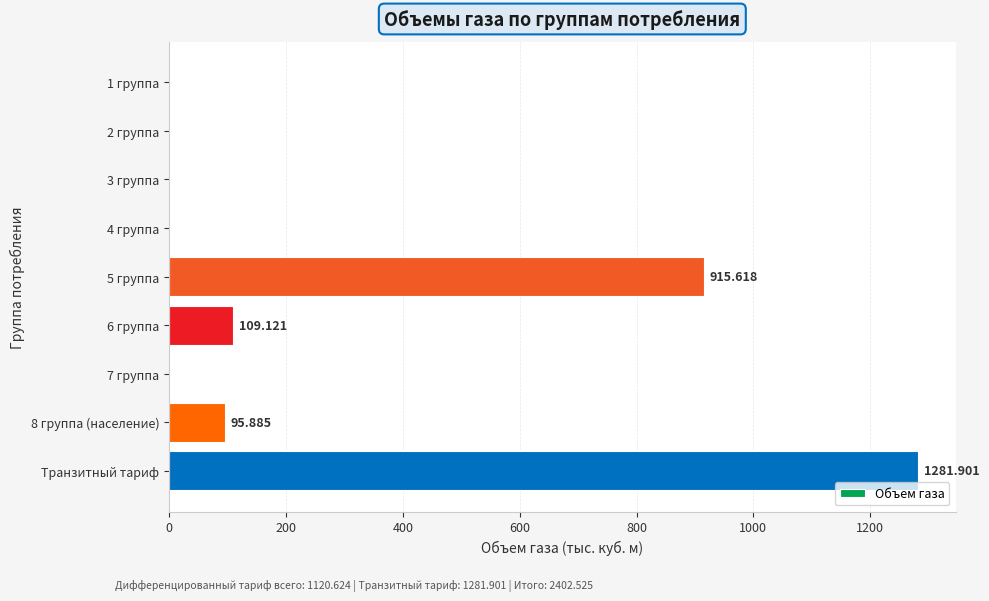

What is the maximum value shown in the chart?

1281.9